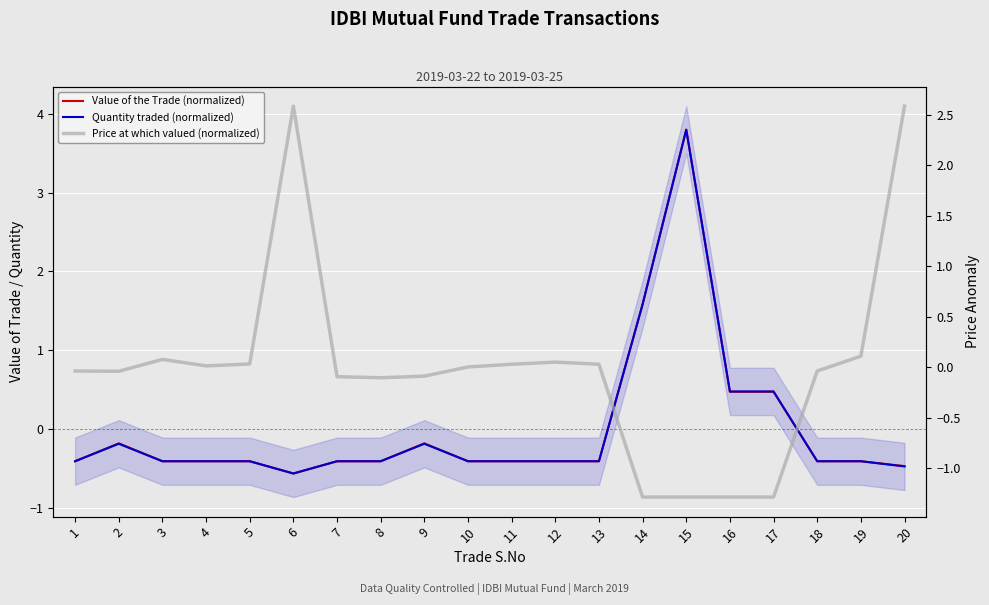

Which category has the highest value in the Price at which valued (normalized) series?

6